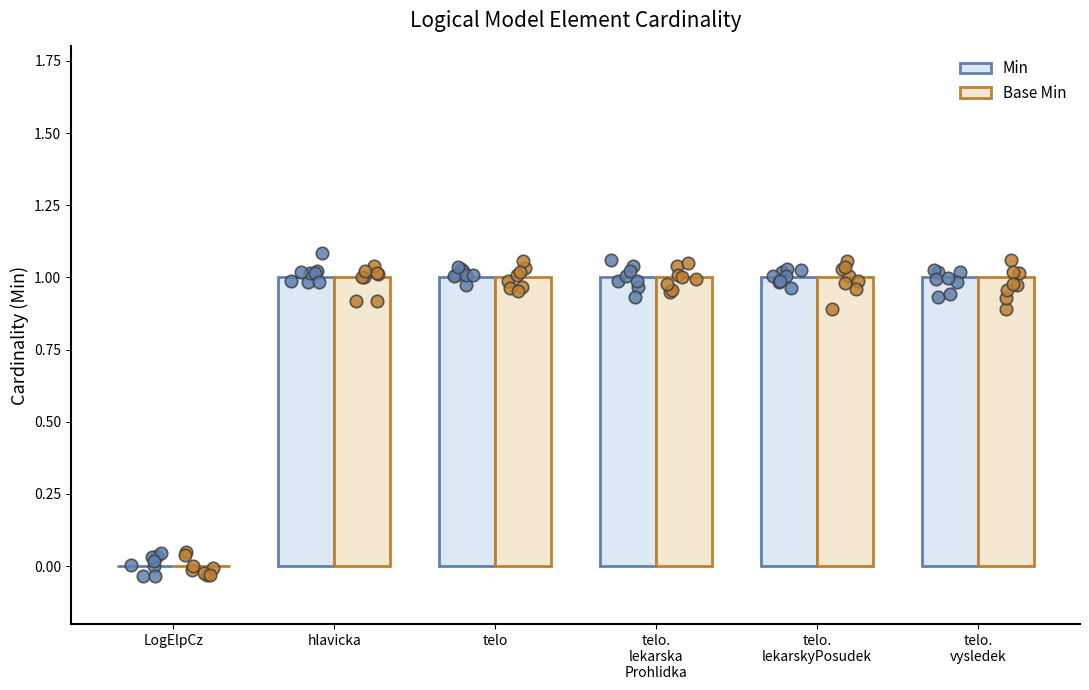

What are all the series names shown in the legend?

Min, Base Min